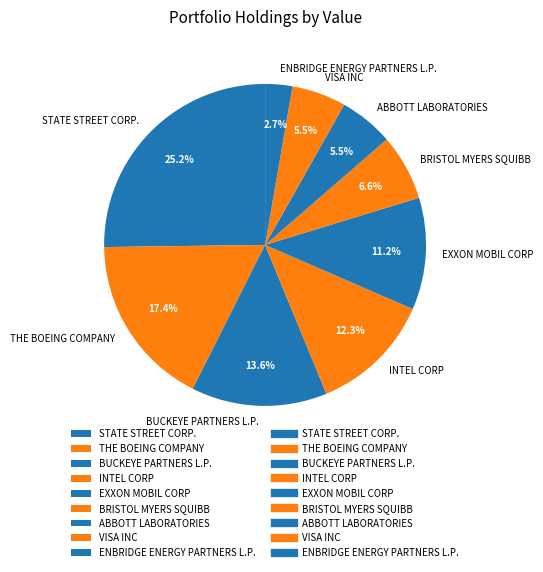

How many segments does this pie chart have?

9